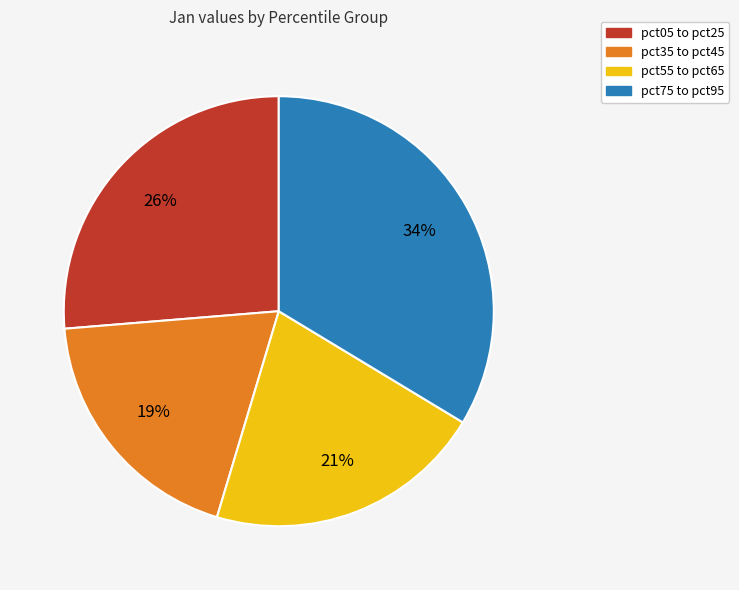

To the nearest percent, what is the average slice percentage?

25%